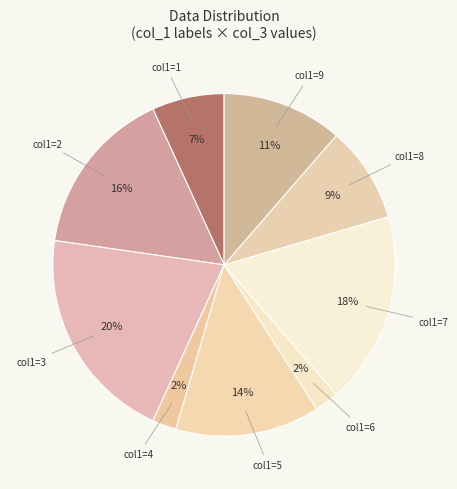

How many segments does this pie chart have?

9